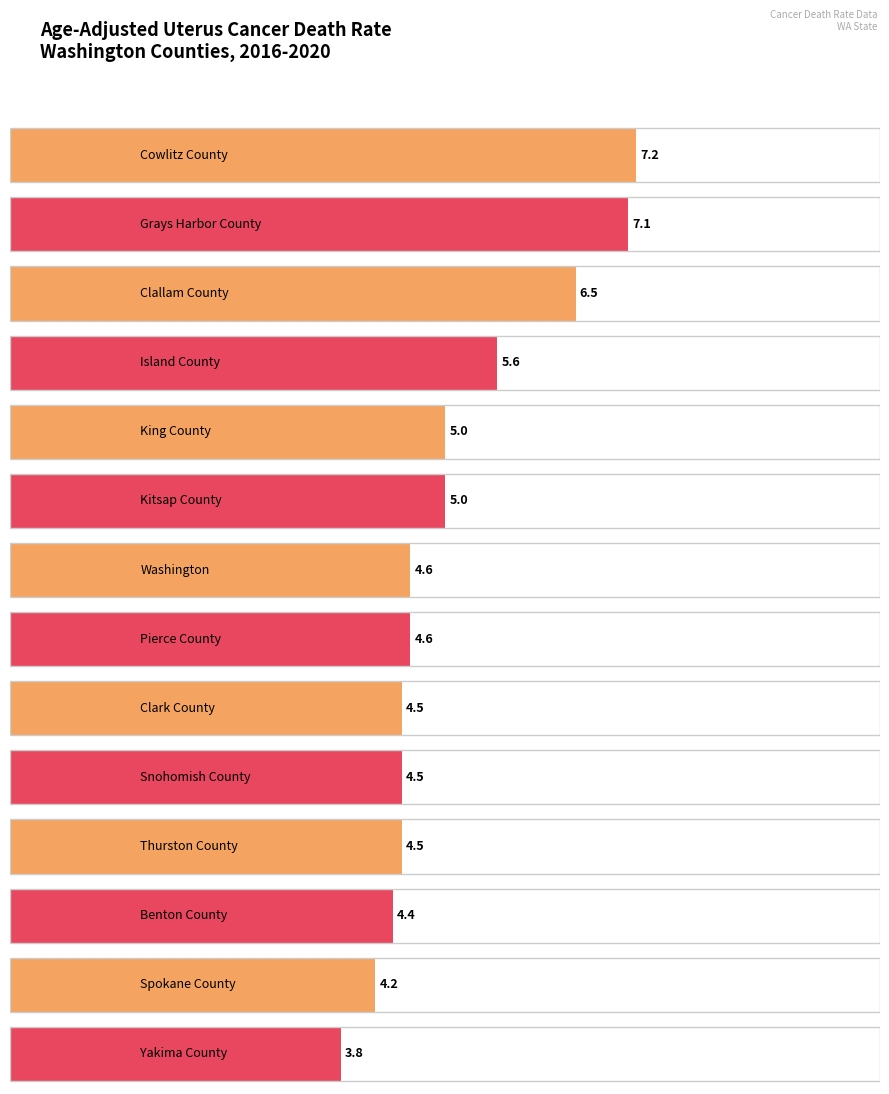

How many data points does each series have?

14